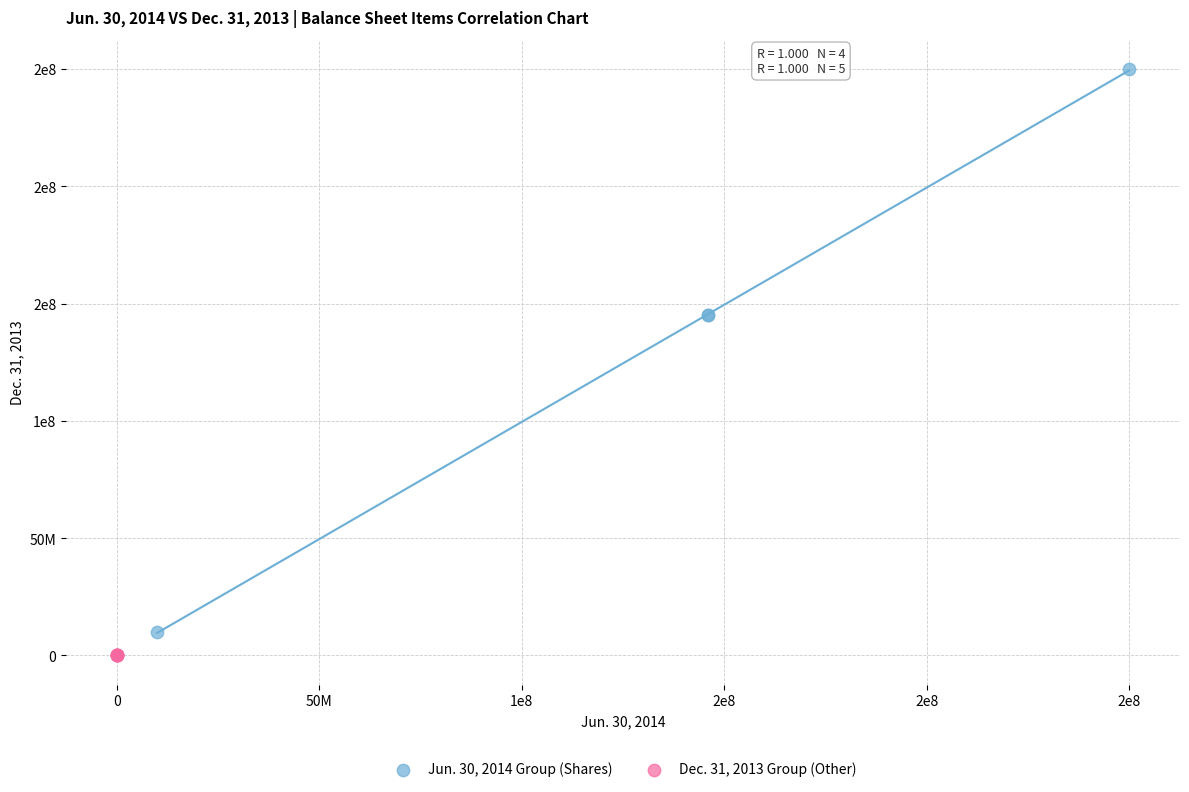

What are all the series names shown in the legend?

Jun. 30, 2014 Group (Shares), Dec. 31, 2013 Group (Other)